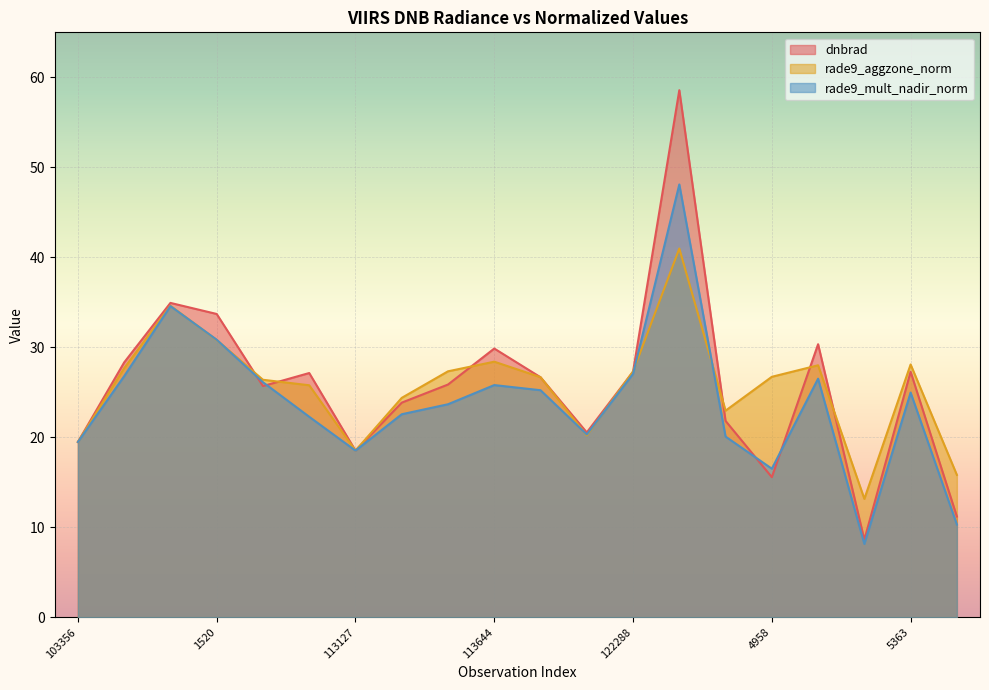

How many lines are shown in the chart?

3